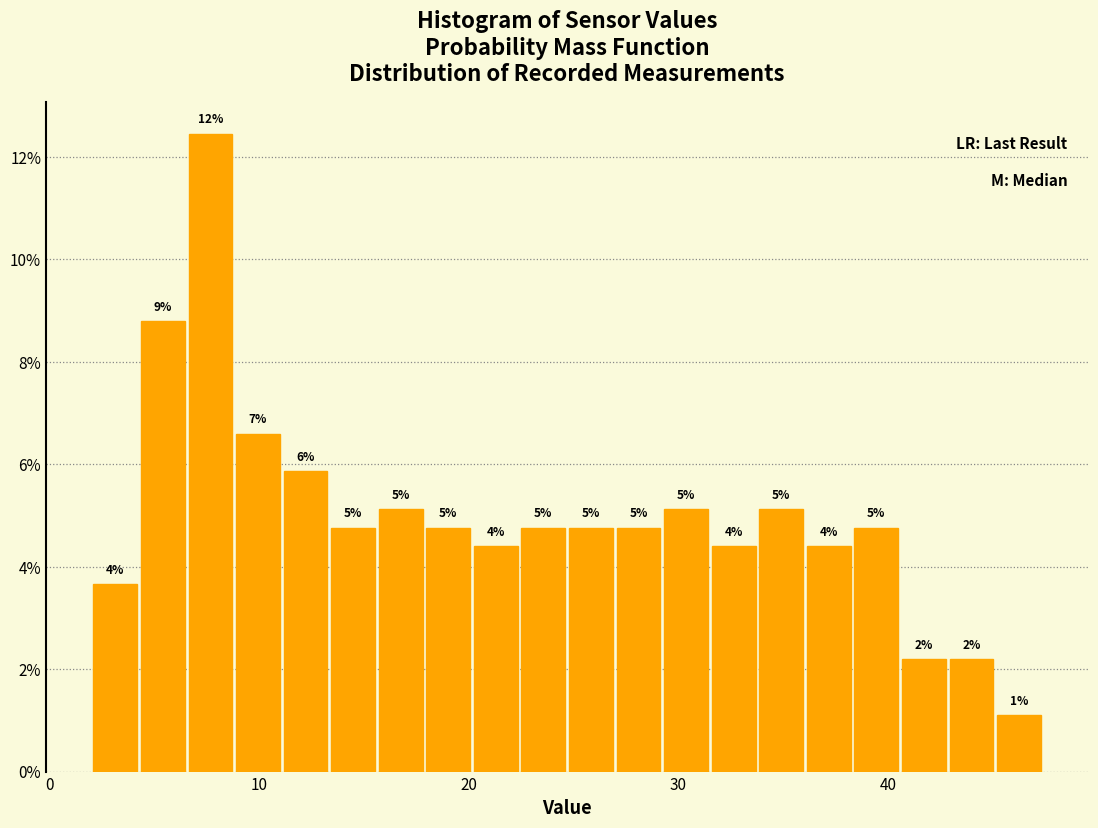

Around what value on the x-axis is the tallest bar? Give the approximate position of its centre, as read against the axis.

8